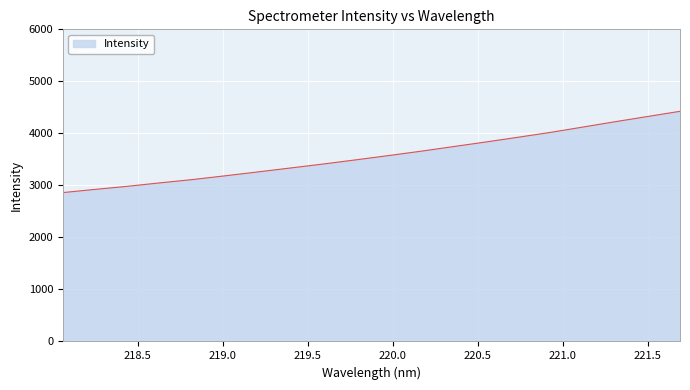

What is the minimum value shown in the chart?

2862.1